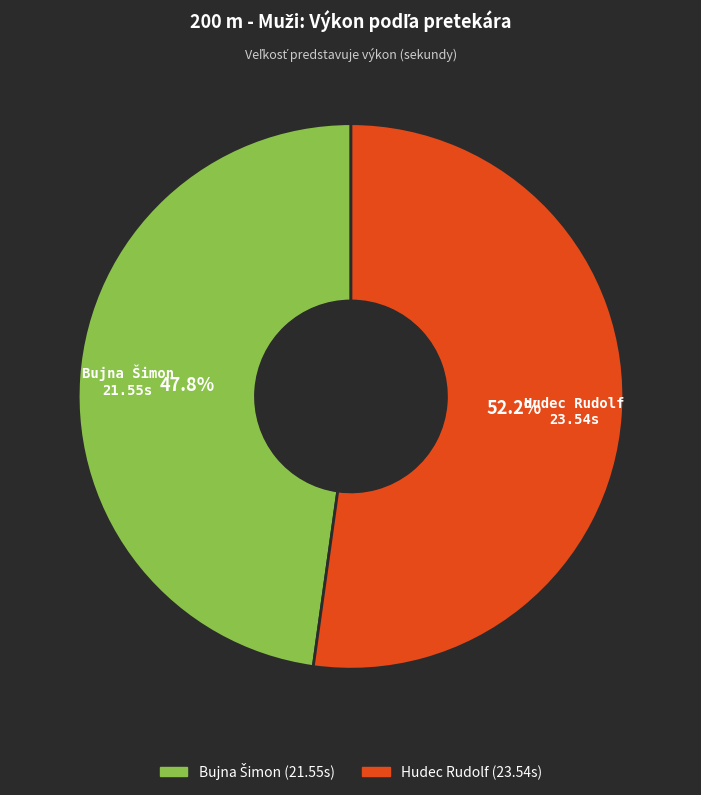

Is there a majority slice in this chart?

Yes